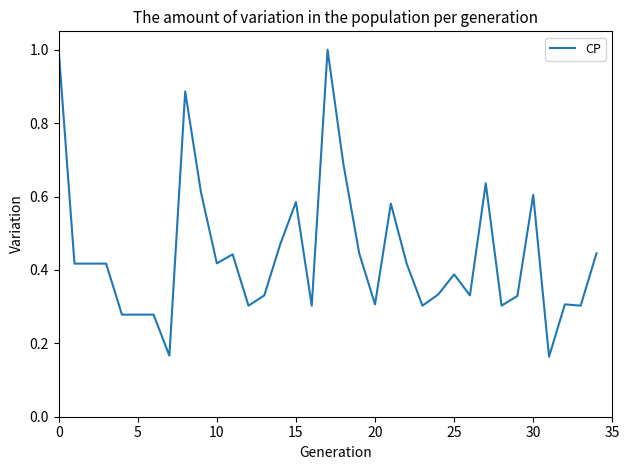

What is the maximum value shown in the chart?

1.0